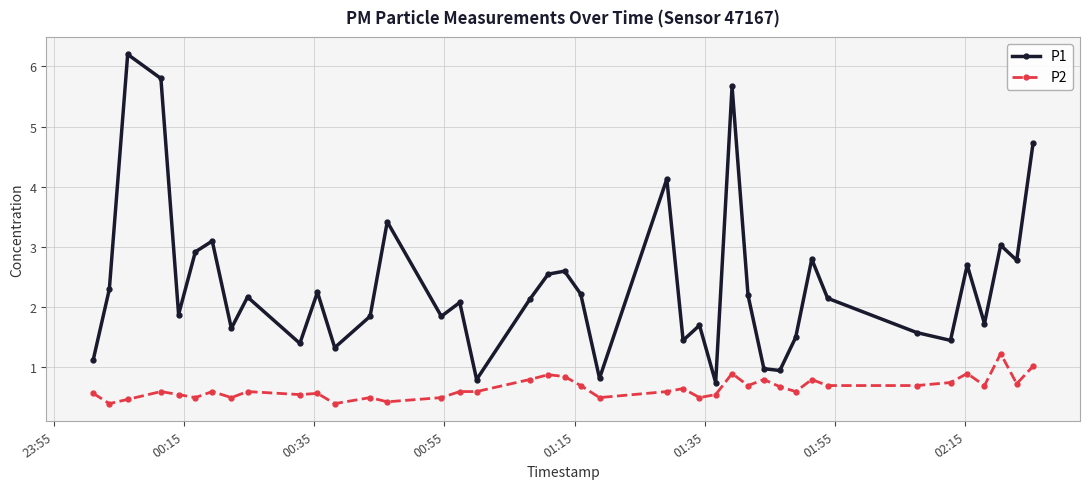

What is the minimum value for P1?

0.8